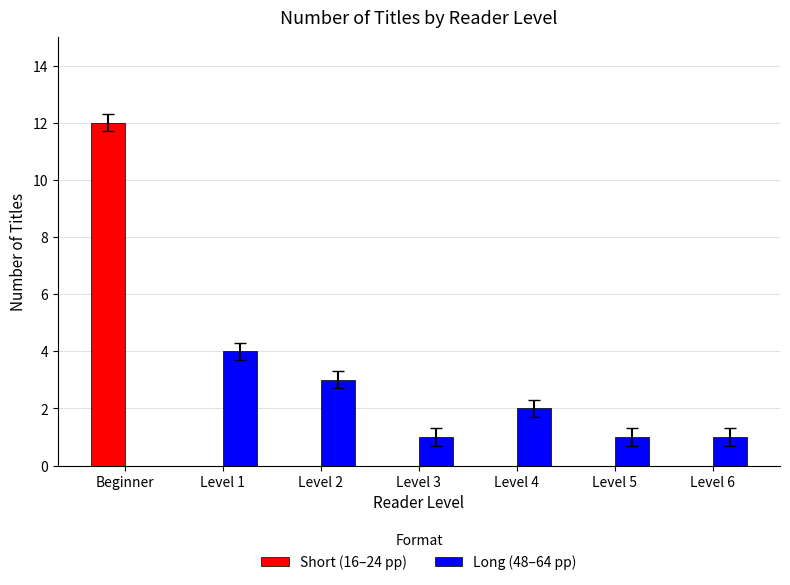

Which series has the largest range (max minus min)?

Short (16–24 pp)